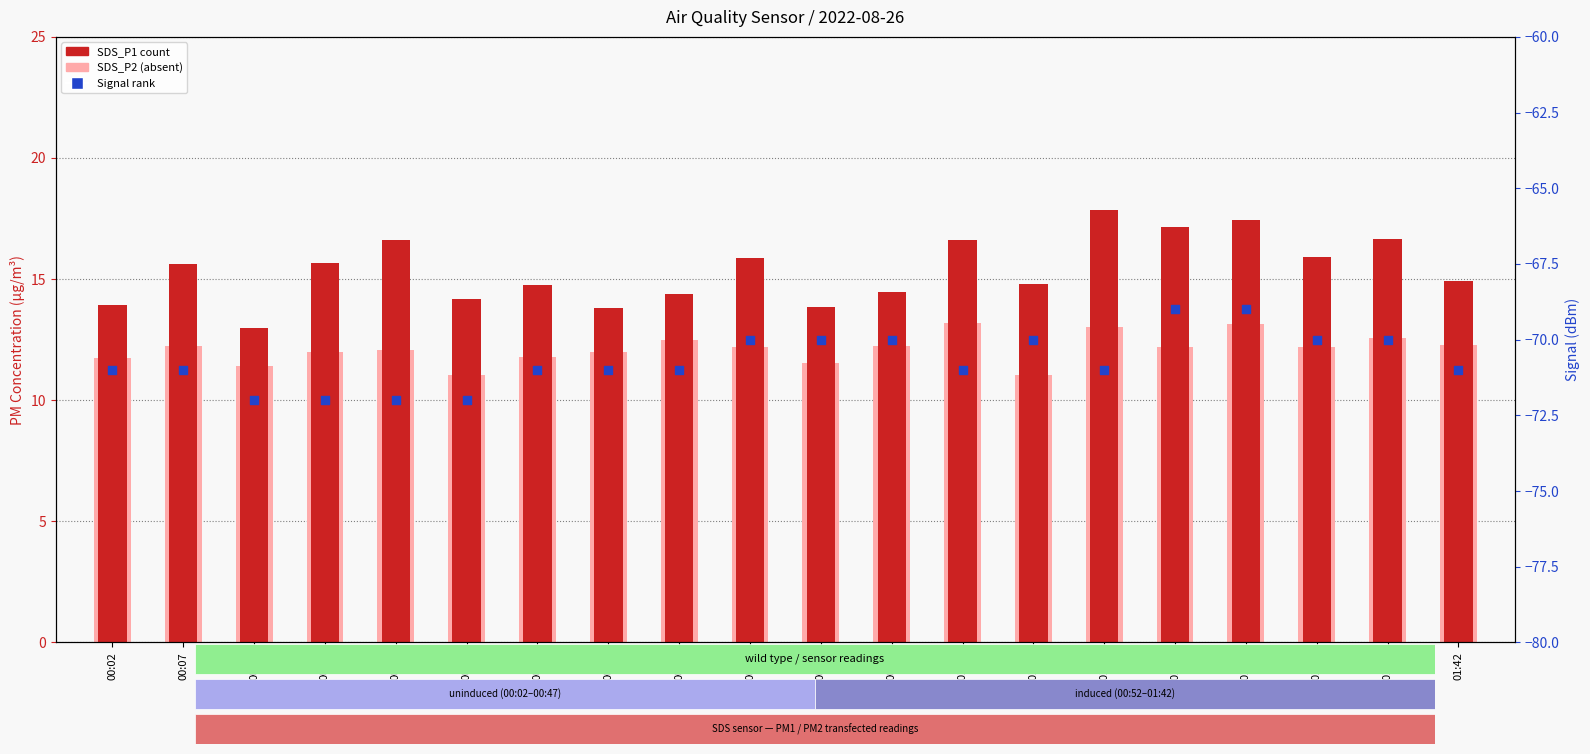

At how many categories does at least one series exceed -17?

20